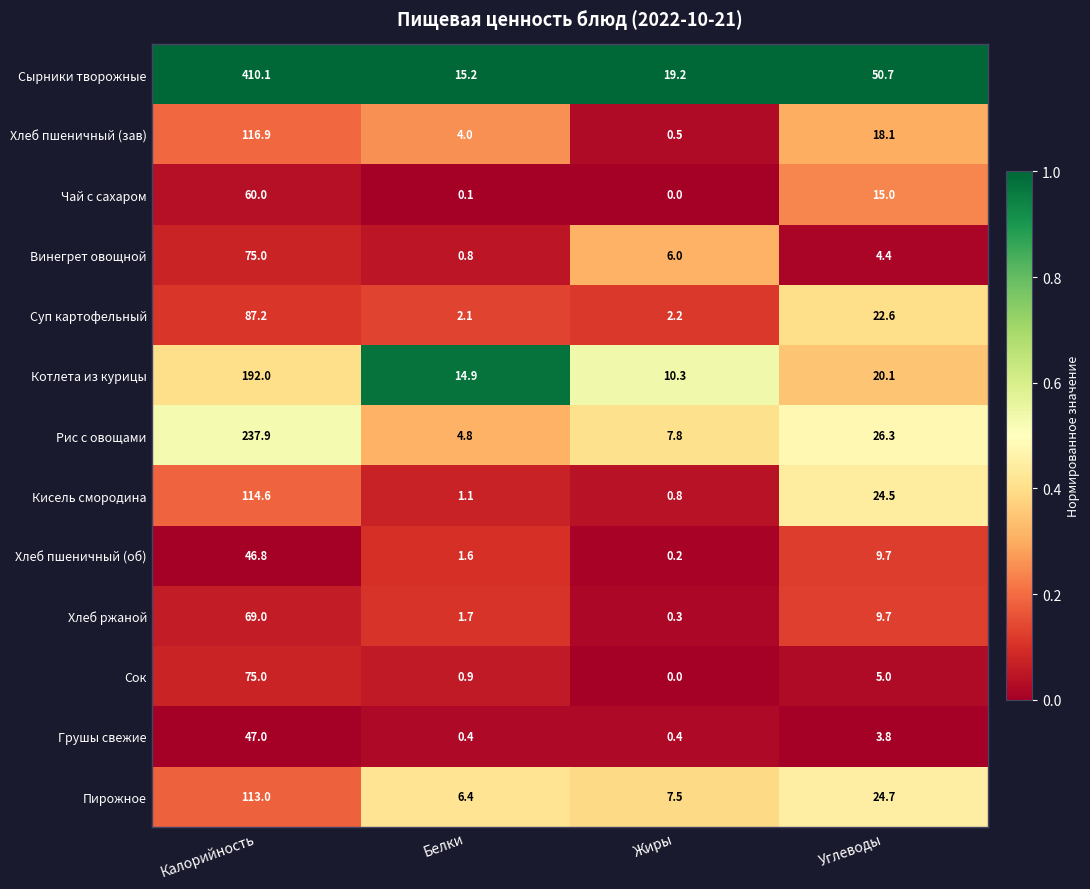

Count the number of data series in this chart.

13